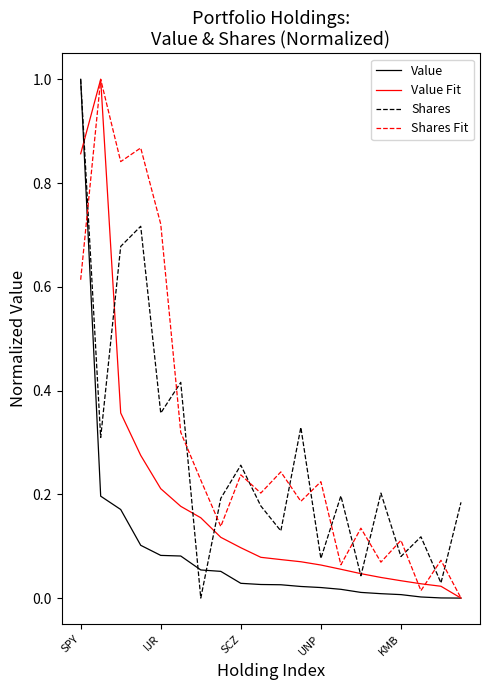

List the series in order of their overall mean, highest first.

Shares Fit, Shares, Value Fit, Value